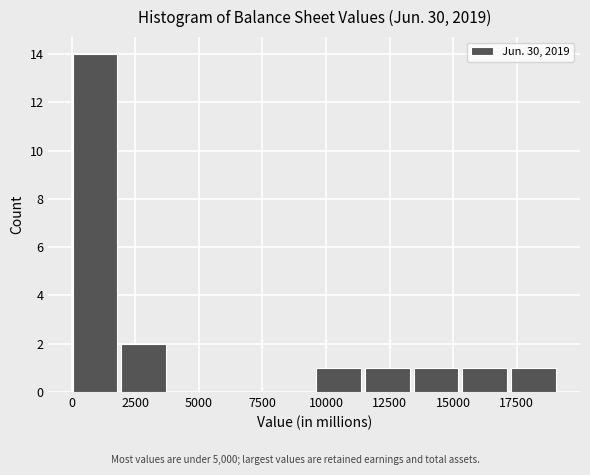

Read against the x-axis, roughly where is the centre of the tallest bar?

1000